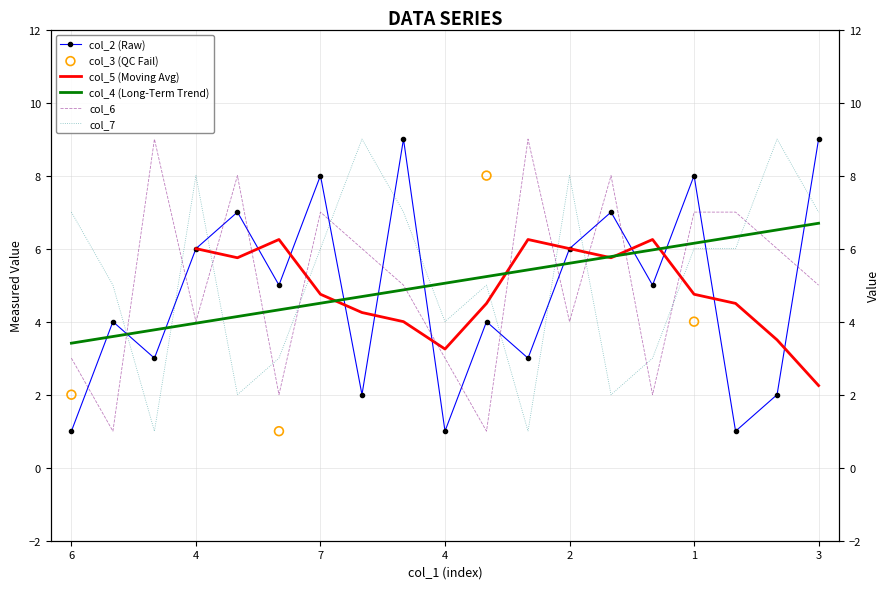

Which series has the largest Y range (max minus min)?

col_2